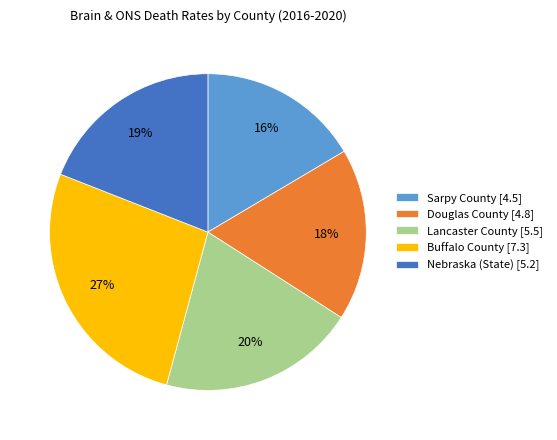

Is the sum of Sarpy County [4.5] and Nebraska (State) [5.2] greater than half?

No